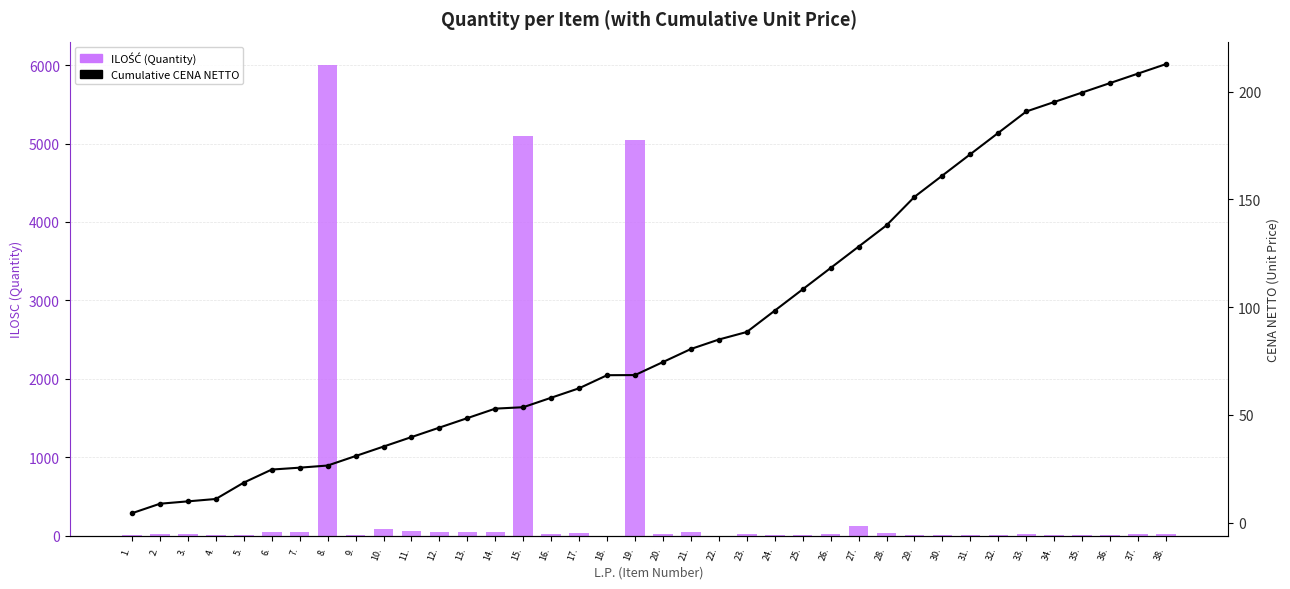

Reading left to right, extract all data points from this chart.

ILOŚĆ (Quantity): 5.0	26.0	18.0	3.0	14.0	50.0	50.0	6000.0	5.0	81.0	62.0	50.0	50.0	50.0	5100.0	19.0	35.0	2.0	5050.0	19.0	50.0	1.0	15.0	8.0	7.0	19.0	117.0	36.0	10.0	14.0	5.0	4.0	19.0	5.0	5.0	7.0	15.0	15.0
Cumulative CENA NETTO: 4.4	8.8	9.9	11.0	18.6	24.7	25.5	26.5	30.9	35.3	39.7	44.1	48.5	52.9	53.6	58.0	62.4	68.4	68.5	74.5	80.6	85.0	88.5	98.4	108.3	118.2	128.1	138.0	151.2	161.1	171.0	180.9	190.8	195.2	199.6	204.0	208.4	212.8